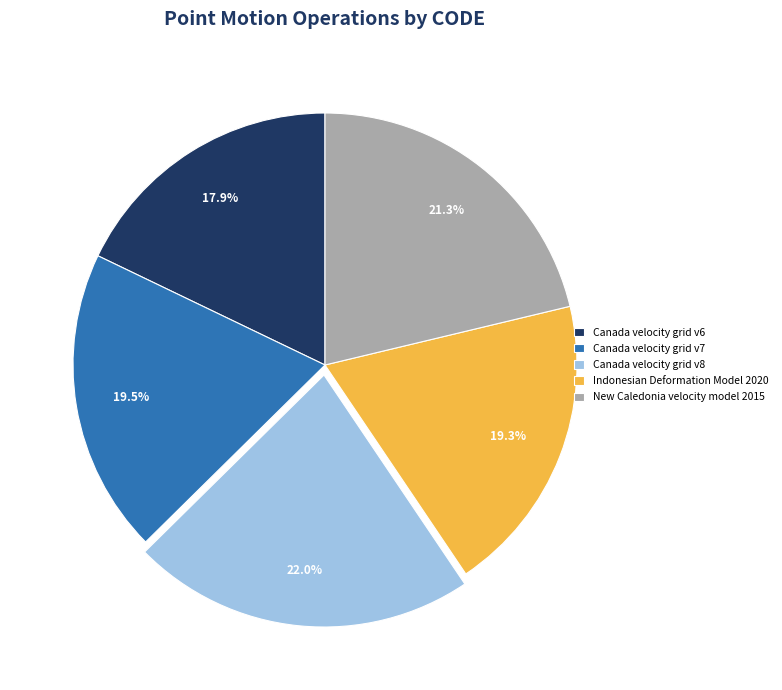

Which category has the smallest portion of the pie?

Canada velocity grid v6